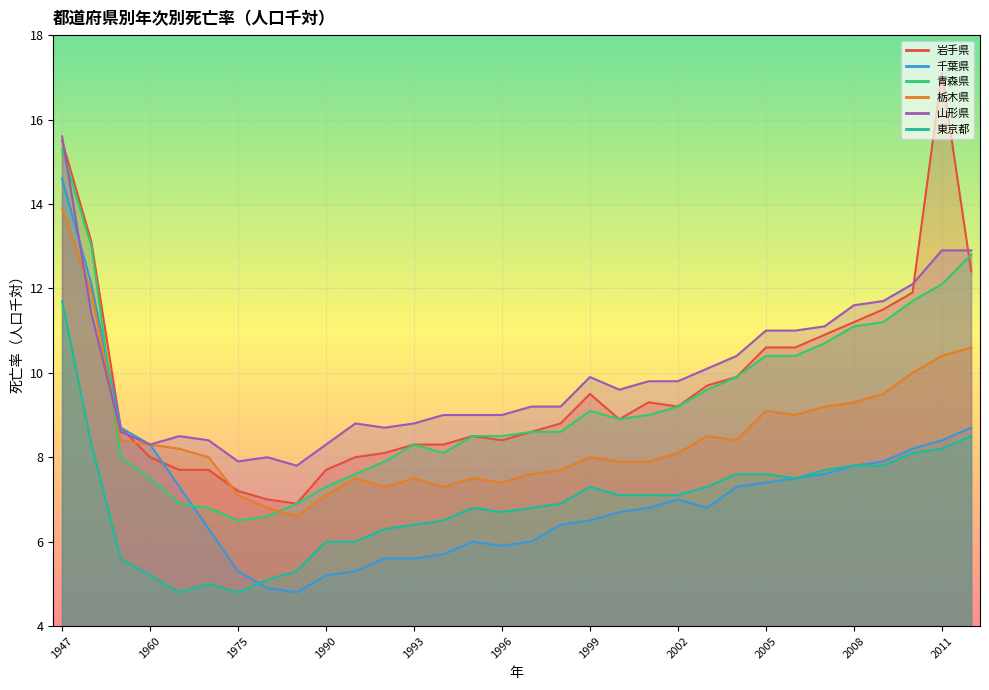

What are all the series names shown in the legend?

岩手県, 千葉県, 青森県, 栃木県, 山形県, 東京都